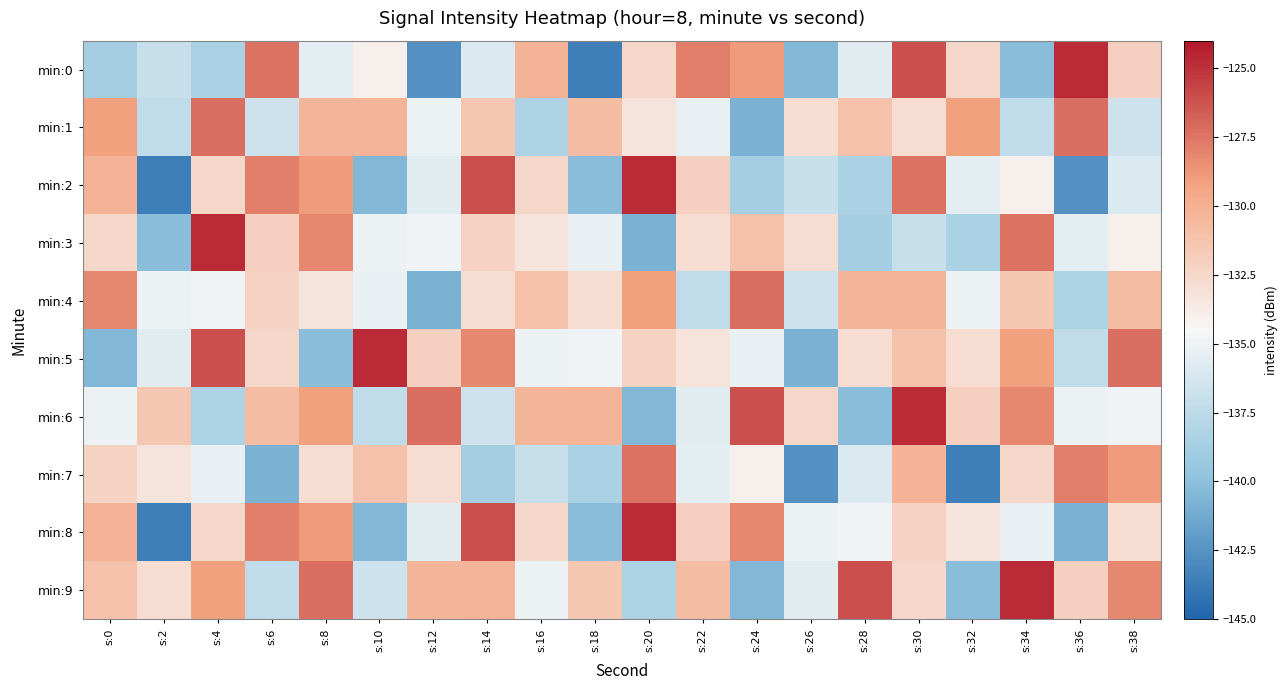

Between s:18 and s:16, which is larger?

s:16